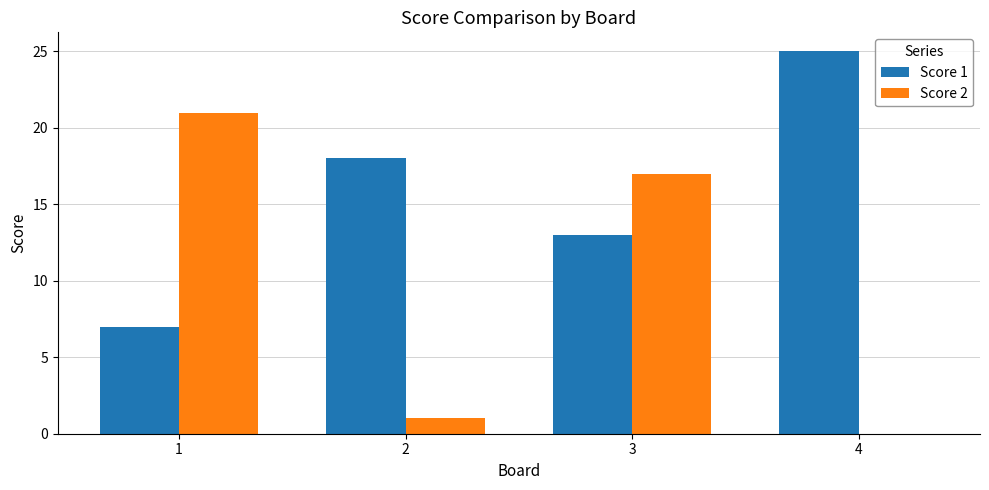

Reading left to right, list all the values displayed in this chart.

Score 1: 7	18	13	25
Score 2: 21	1	17	0